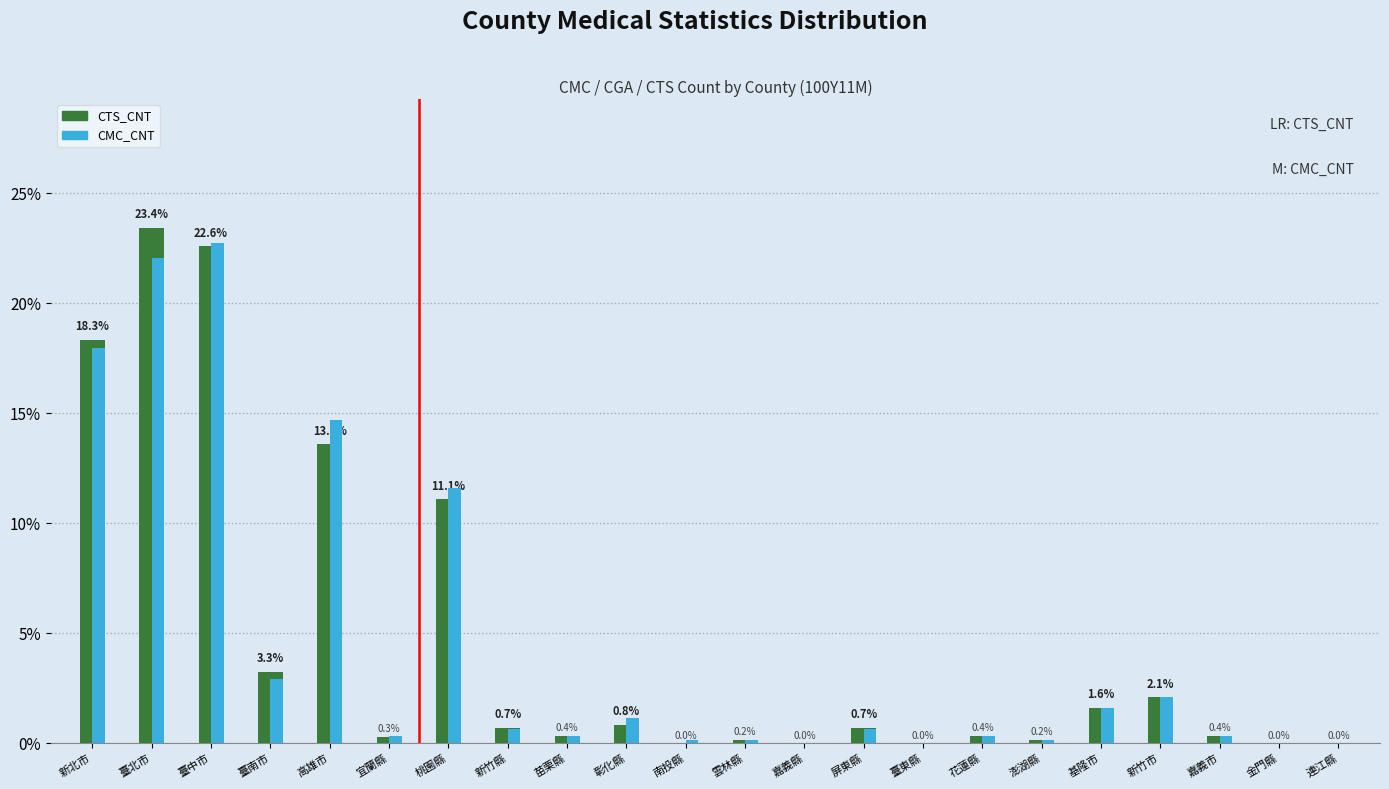

Is the value of CTS_CNT at 嘉義縣 greater than the value of CMC_CNT at 南投縣?

No